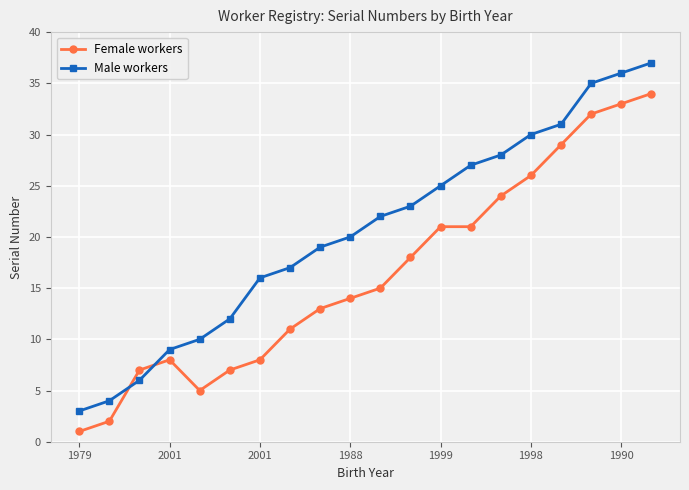

What is the maximum value for Female workers?

34